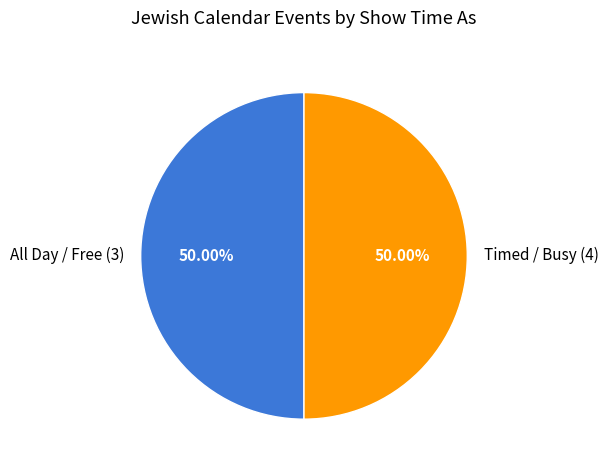

Combined, do All Day / Free (3) and Timed / Busy (4) account for over 50%?

Yes